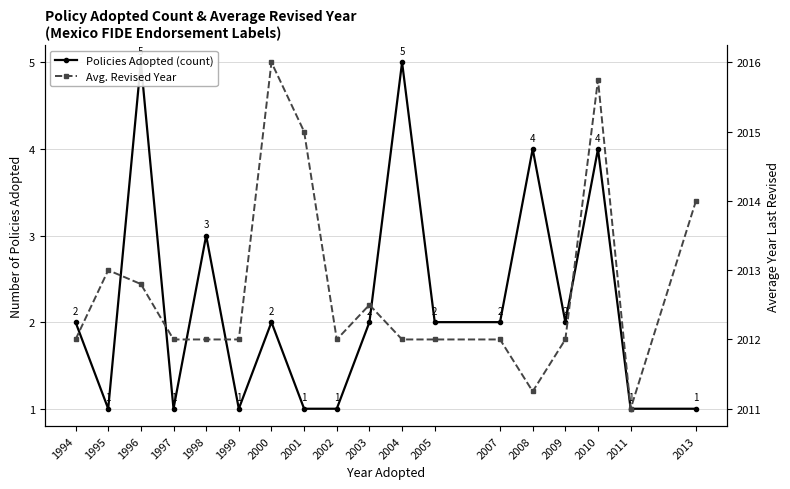

True or false: Avg. Revised Year and Policies Adopted (count) cross at least once.

False